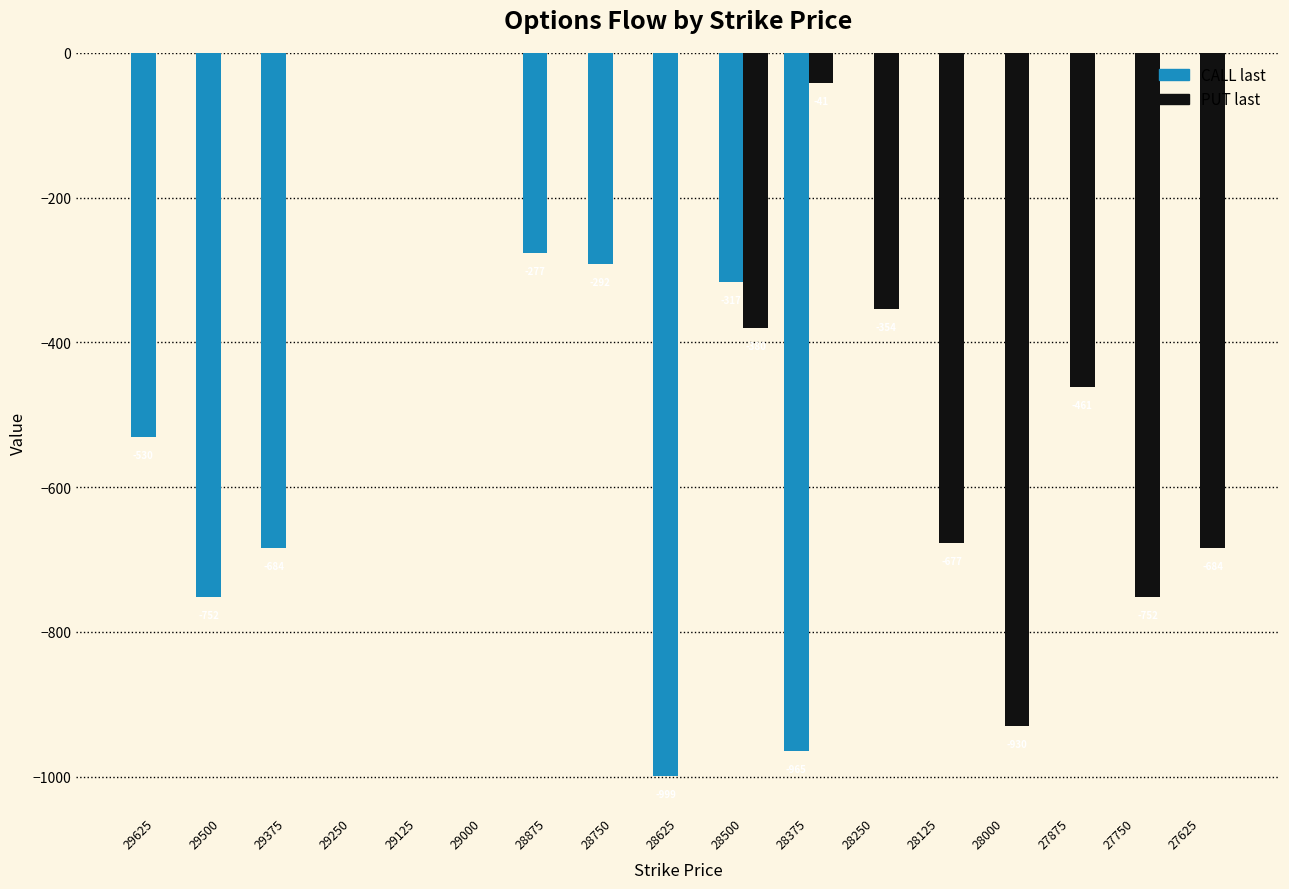

Is the value of PUT last at 29125 greater than the value of CALL last at 28750?

Yes